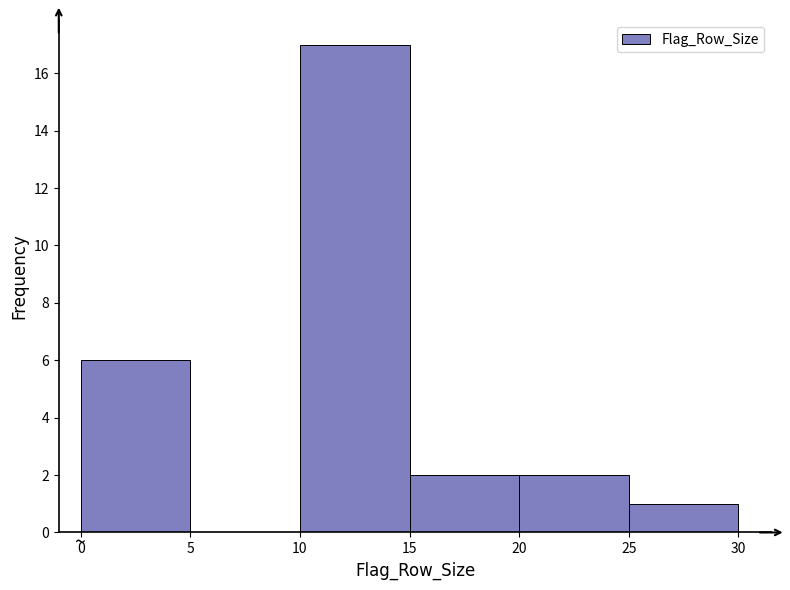

Which range on the x-axis has the tallest bar?

10 to 15